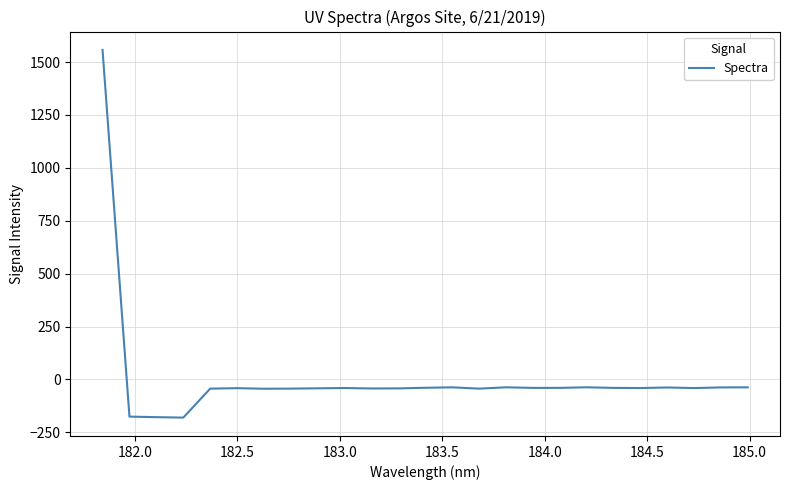

What is the minimum value shown in the chart?

-180.3